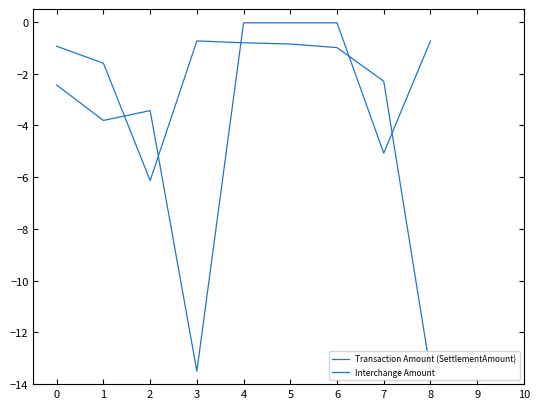

Reading left to right, extract all data points from this chart.

Transaction Amount (SettlementAmount): 0=-0.9	1=-1.6	2=-6.1	3=-0.7	4=-0.8	5=-0.9	6=-1.0	7=-2.3	8=-13.5
Interchange Amount: 0=-2.4	1=-3.8	2=-3.4	3=-13.5	4=-0.0	5=-0.0	6=-0.0	7=-5.1	8=-0.7